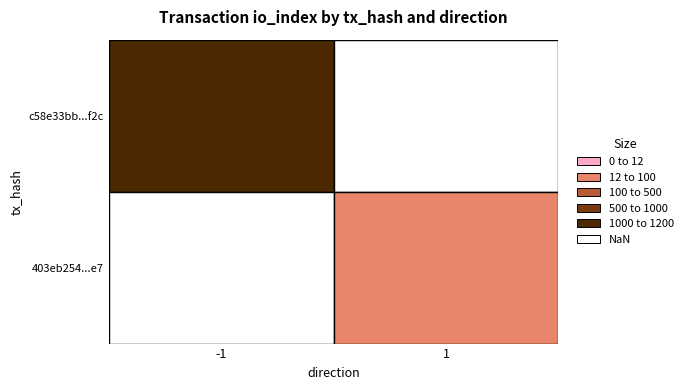

Which series has the largest range (max minus min)?

c58e33bb53536af189ce08f22e24020f3effd2c